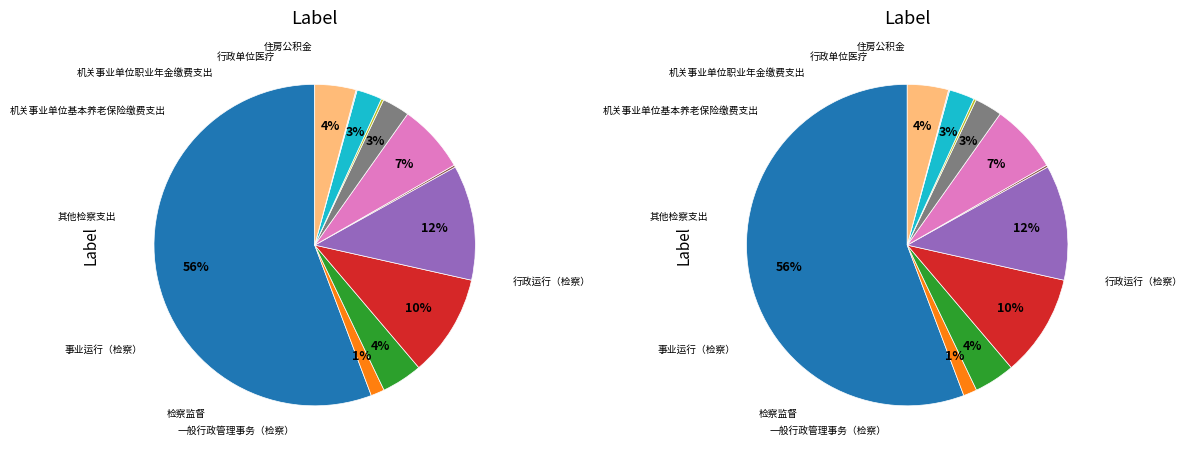

To the nearest percent, what is the average slice percentage?

8%